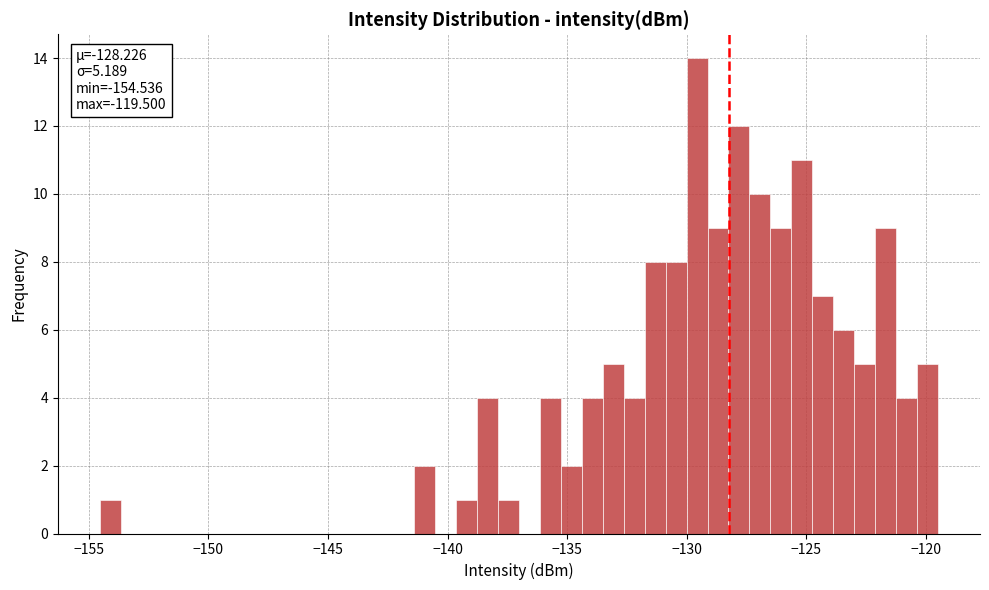

Read against the x-axis, roughly where is the centre of the tallest bar?

-129.5